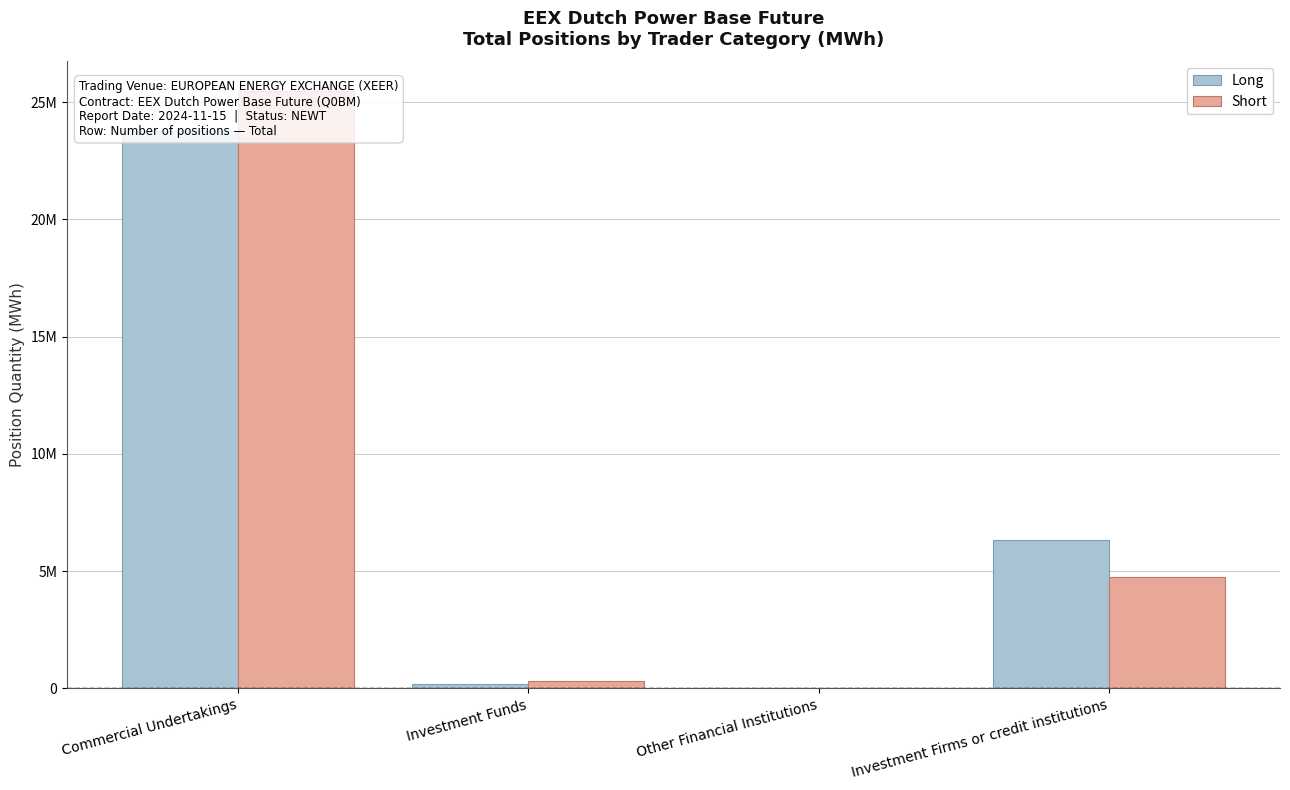

What are all the series names shown in the legend?

Long, Short